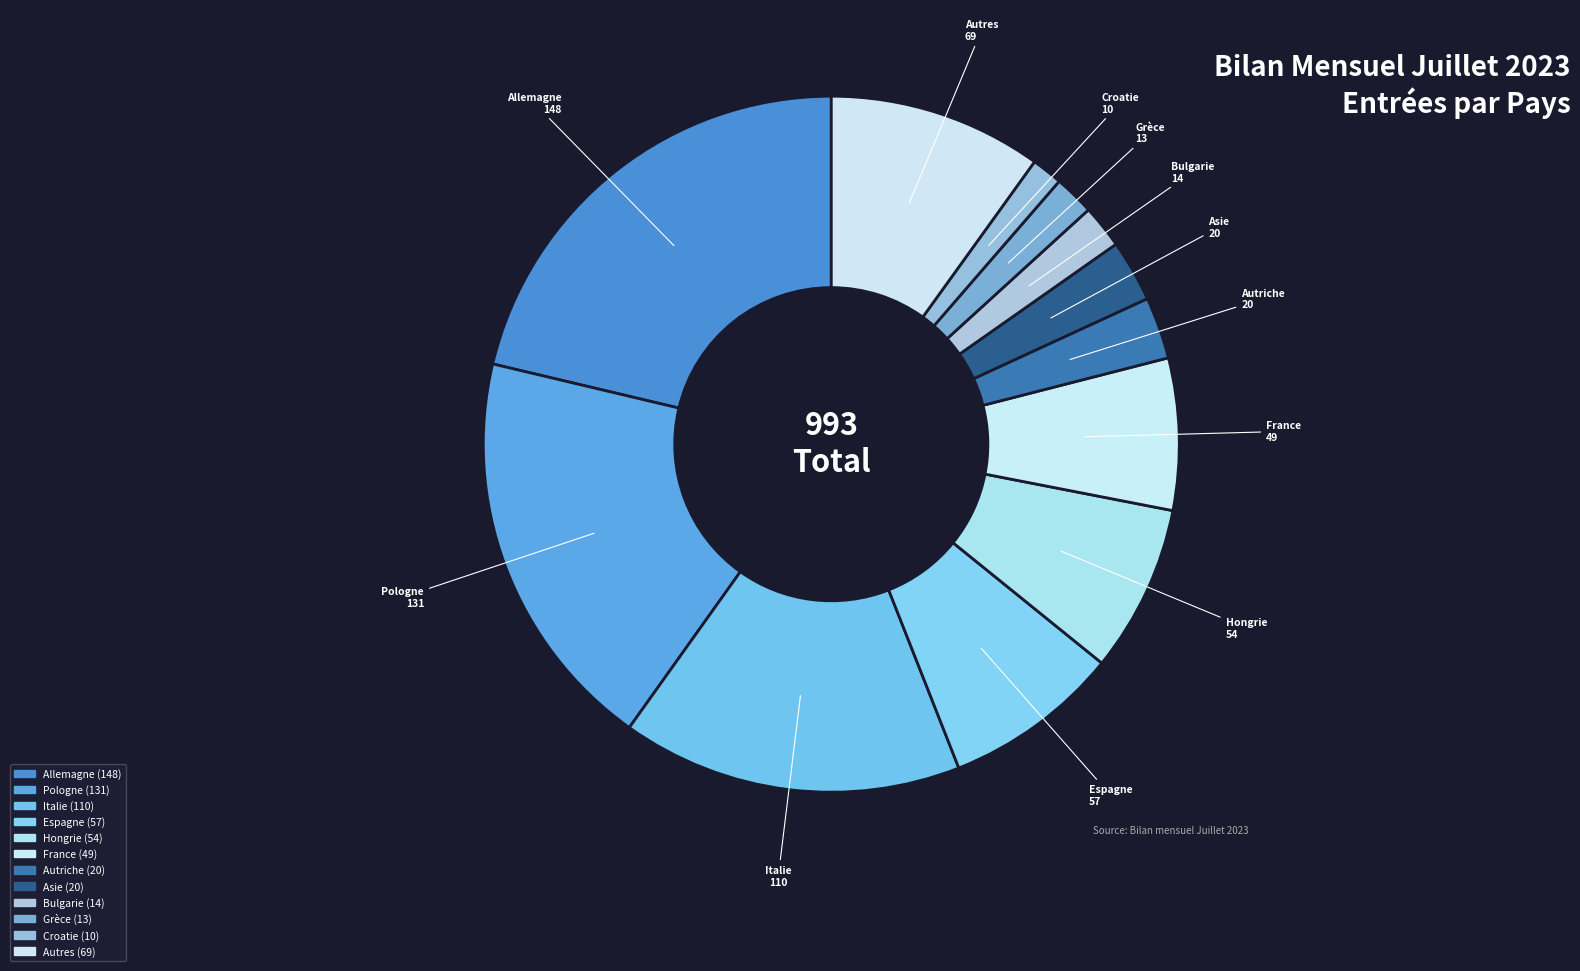

How many segments does this pie chart have?

12